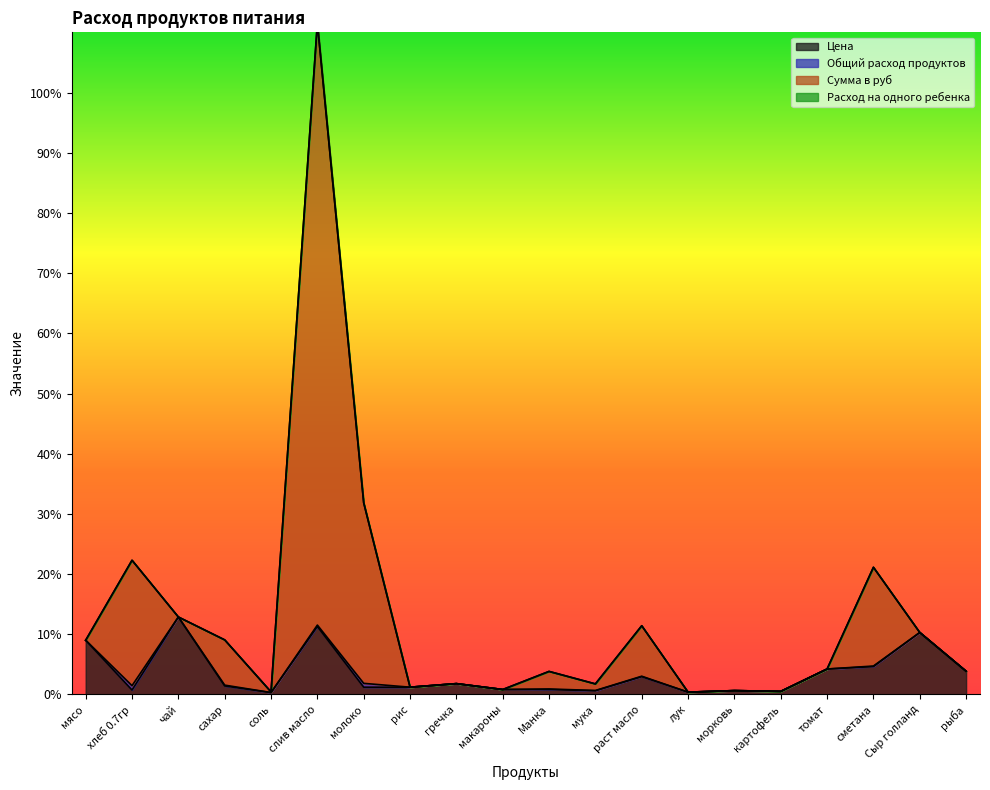

What value does the Сумма в руб series have at слив масло?

111.5